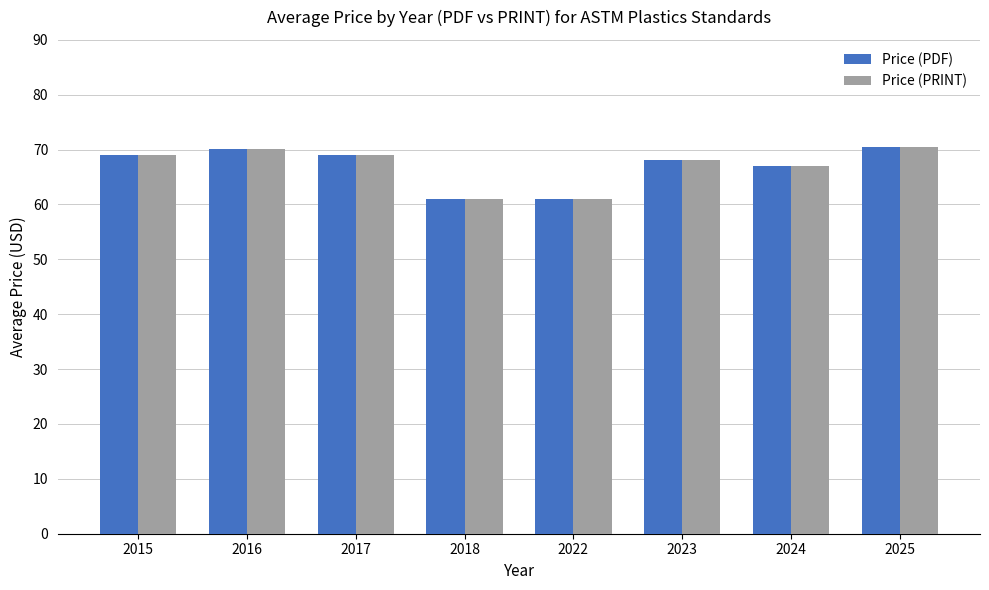

How many values in the Price (PRINT) series are below 69?

4